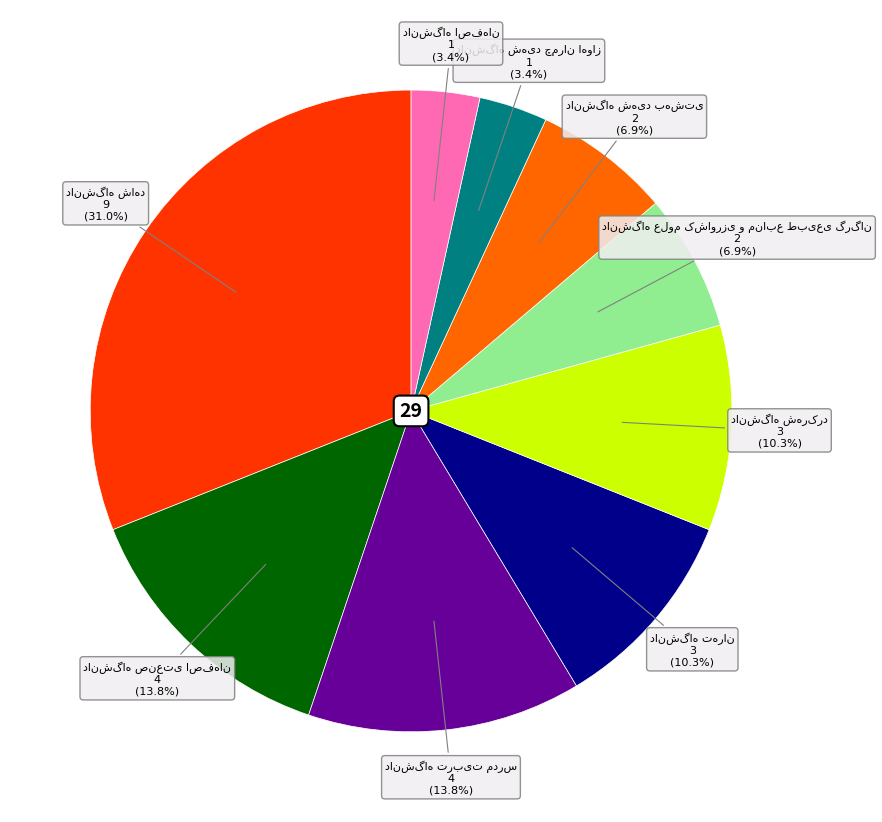

How many slices are in this pie chart?

9